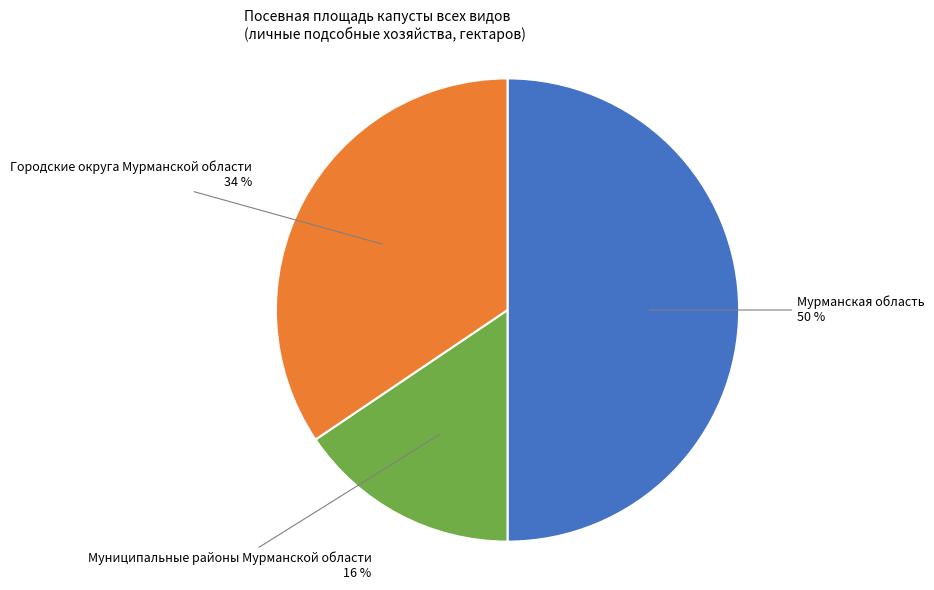

To the nearest percent, what is the average slice percentage?

33%